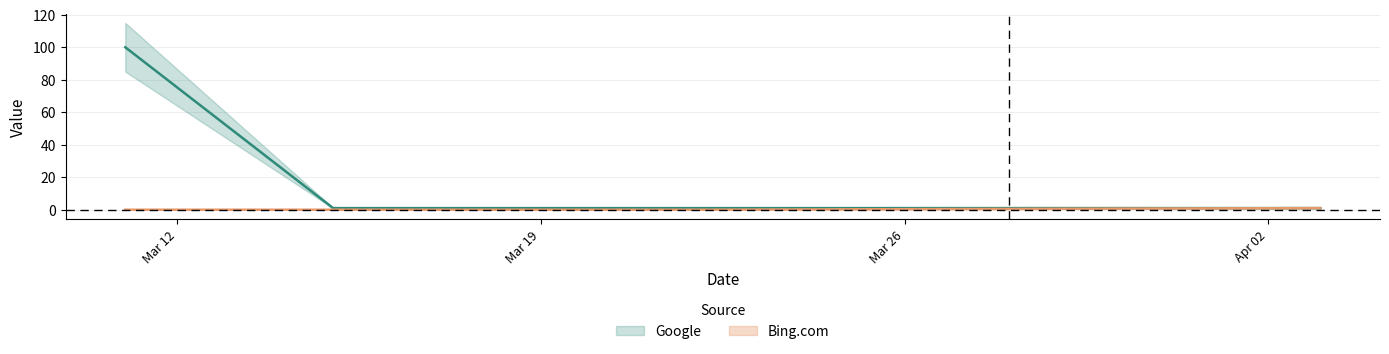

Which category has the highest value in the Google series?

2022-03-11